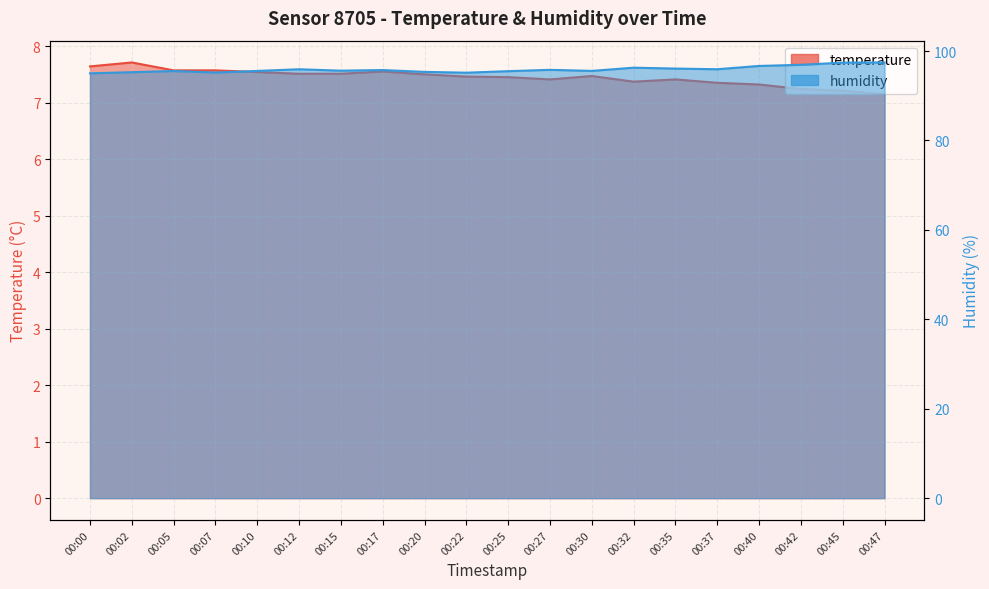

What is the minimum value for humidity?

95.0